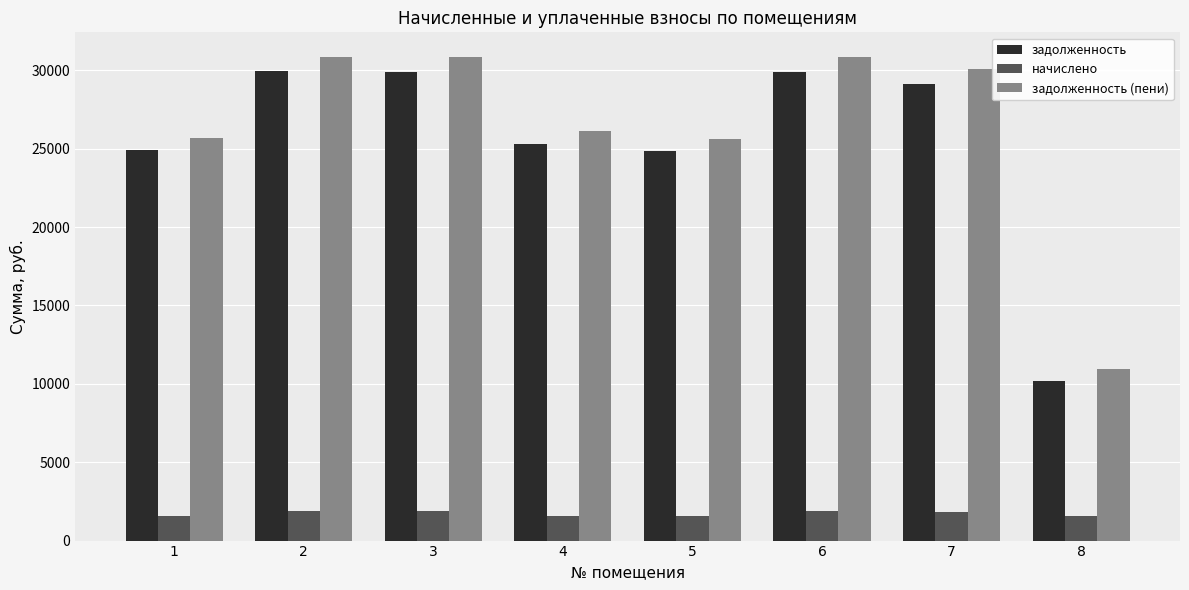

Which series has the largest total across all categories?

задолженность (пени)